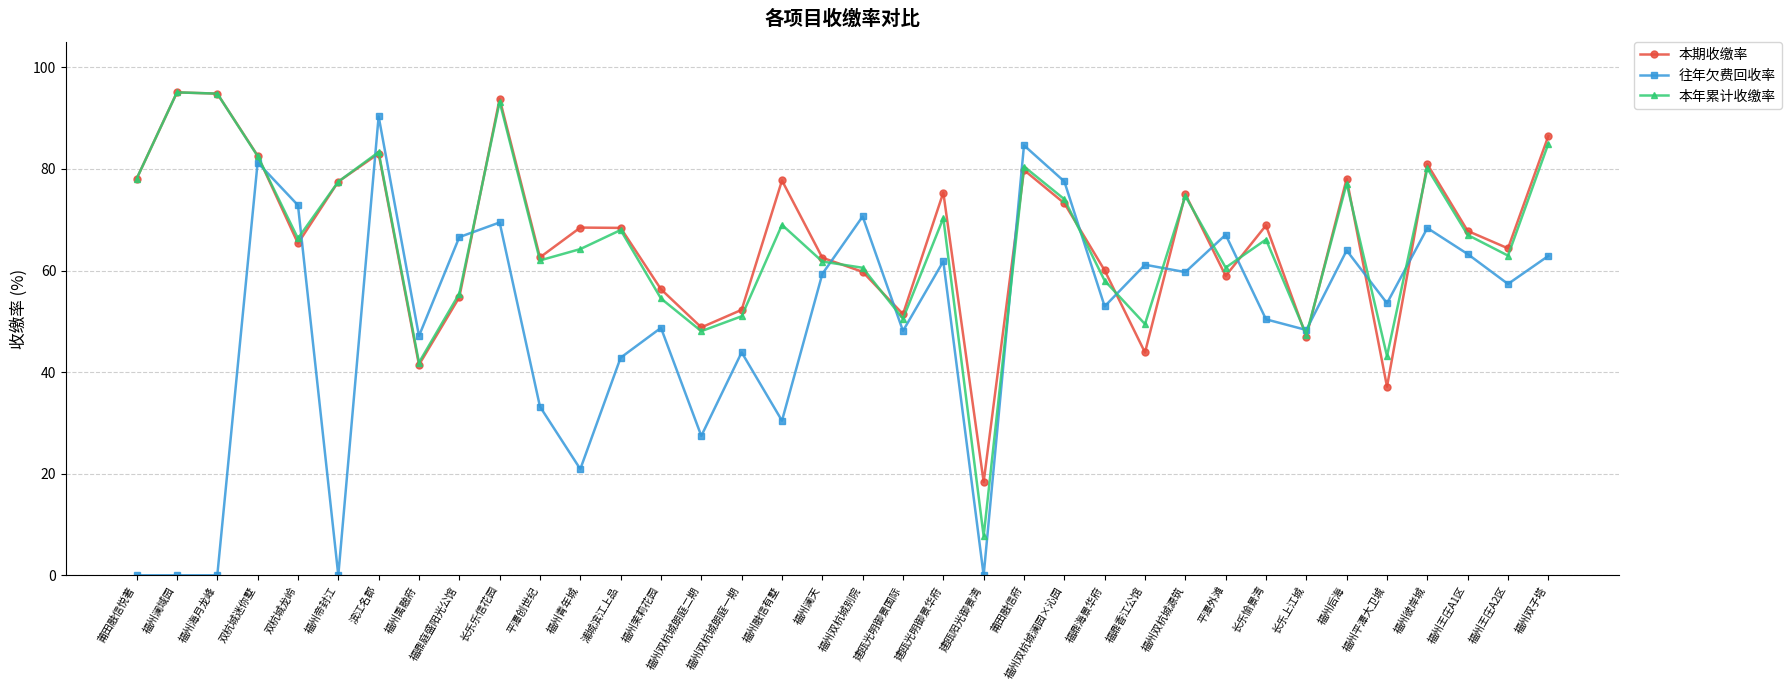

How many values in the 往年欠费回收率 series exceed 57?

18